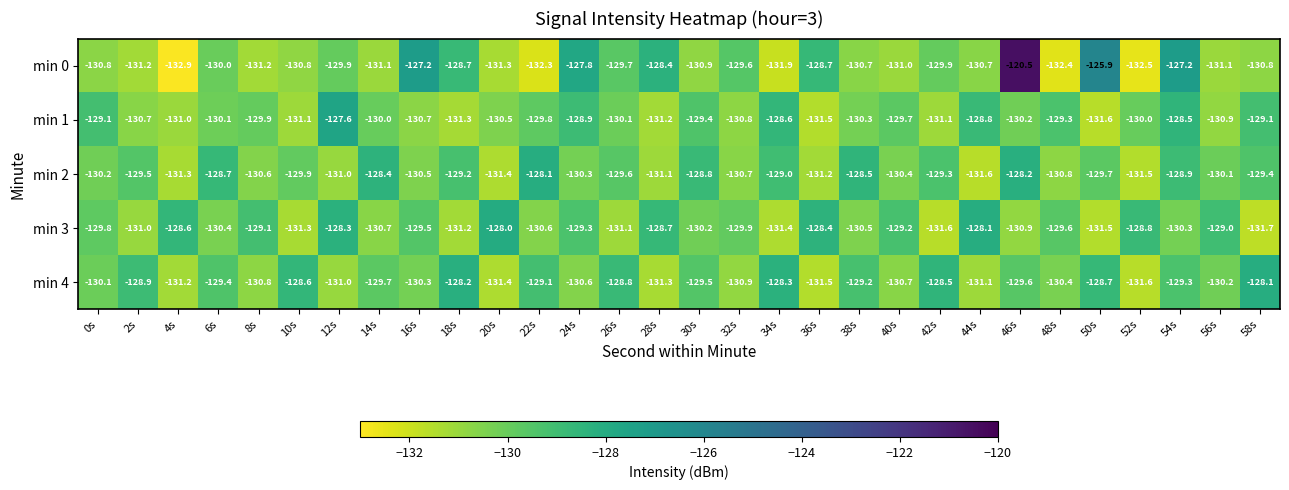

At 14s, list the series in order from largest to smallest.

min 2, min 4, min 1, min 3, min 0